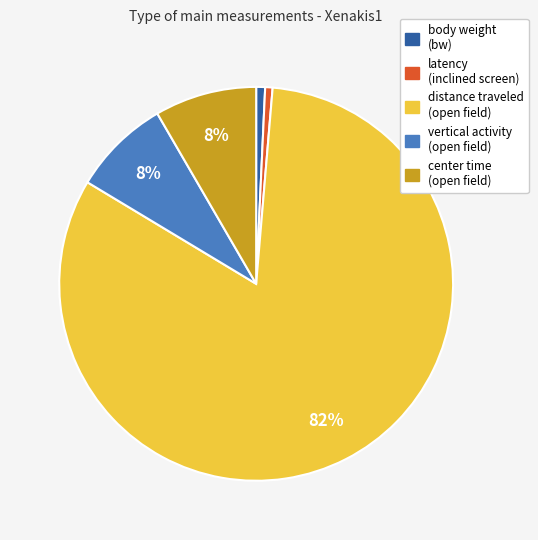

Combined, do latency (inclined screen) and center time (open field) account for over 50%?

No